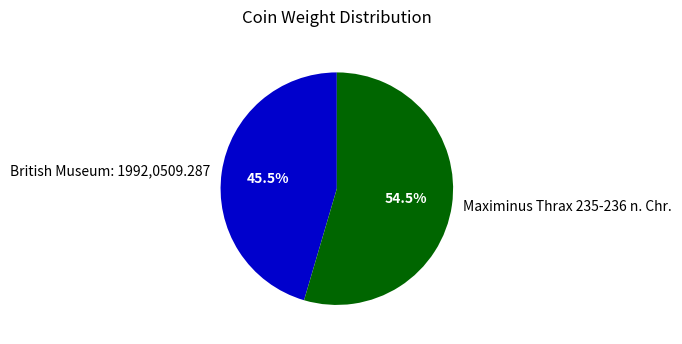

Is the sum of British Museum: 1992,0509.287 and Maximinus Thrax 235-236 n. Chr. greater than half?

Yes